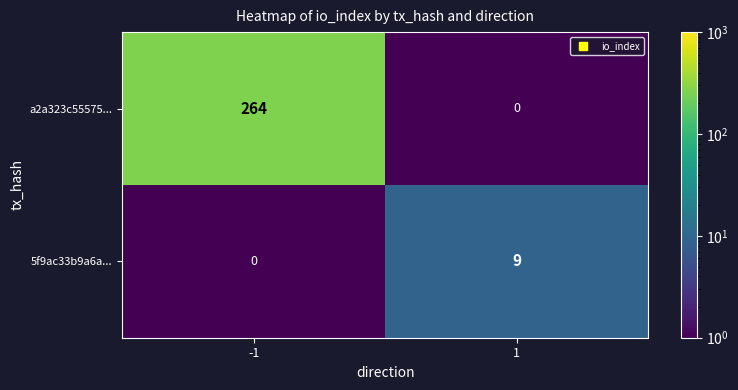

Reading right to left, what are all the values shown in this chart?

a2a323c55575...: 0	264
5f9ac33b9a6a...: 9	0